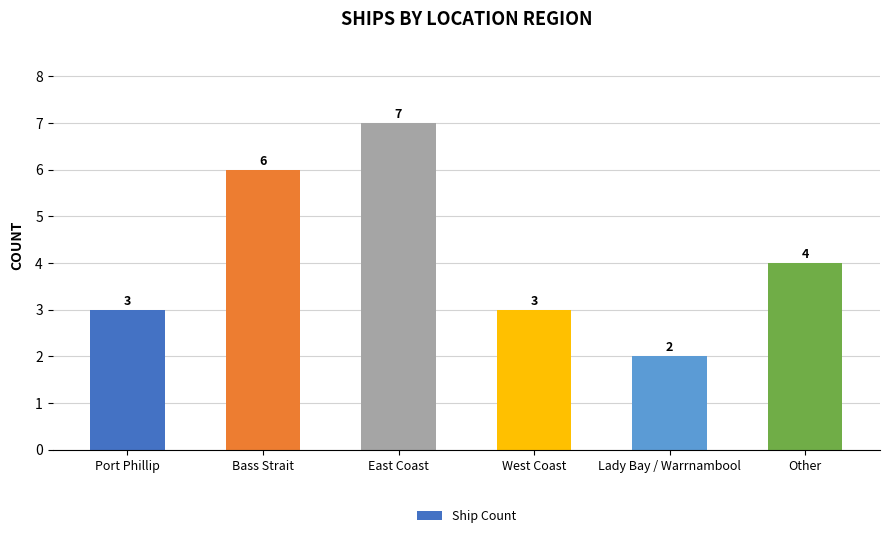

Are the bars grouped side by side (vs. stacked)?

No